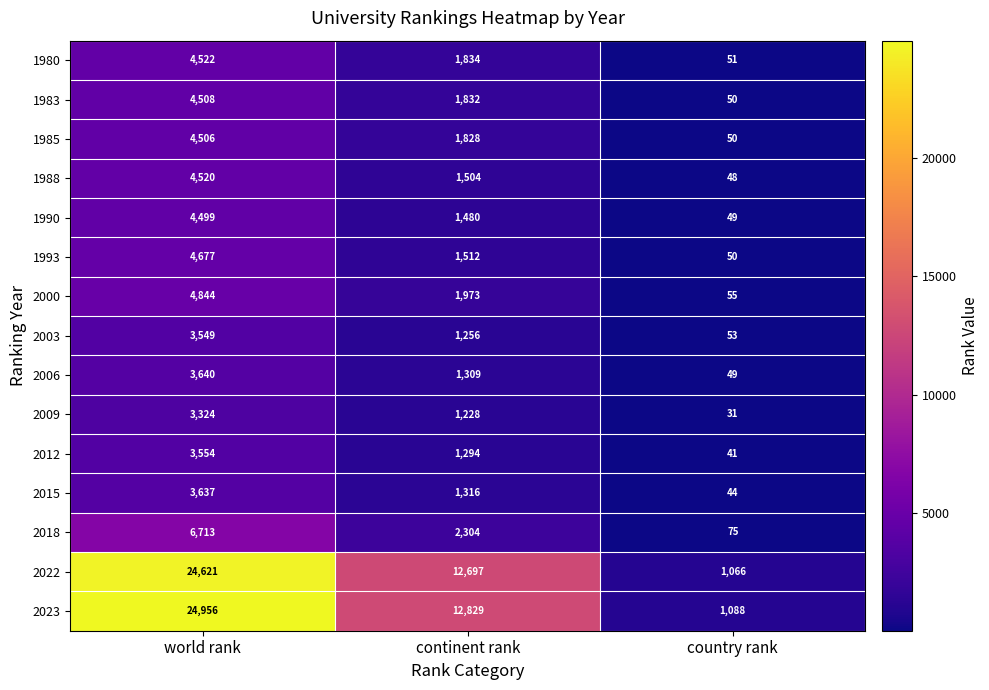

Count the number of categories in the chart.

3